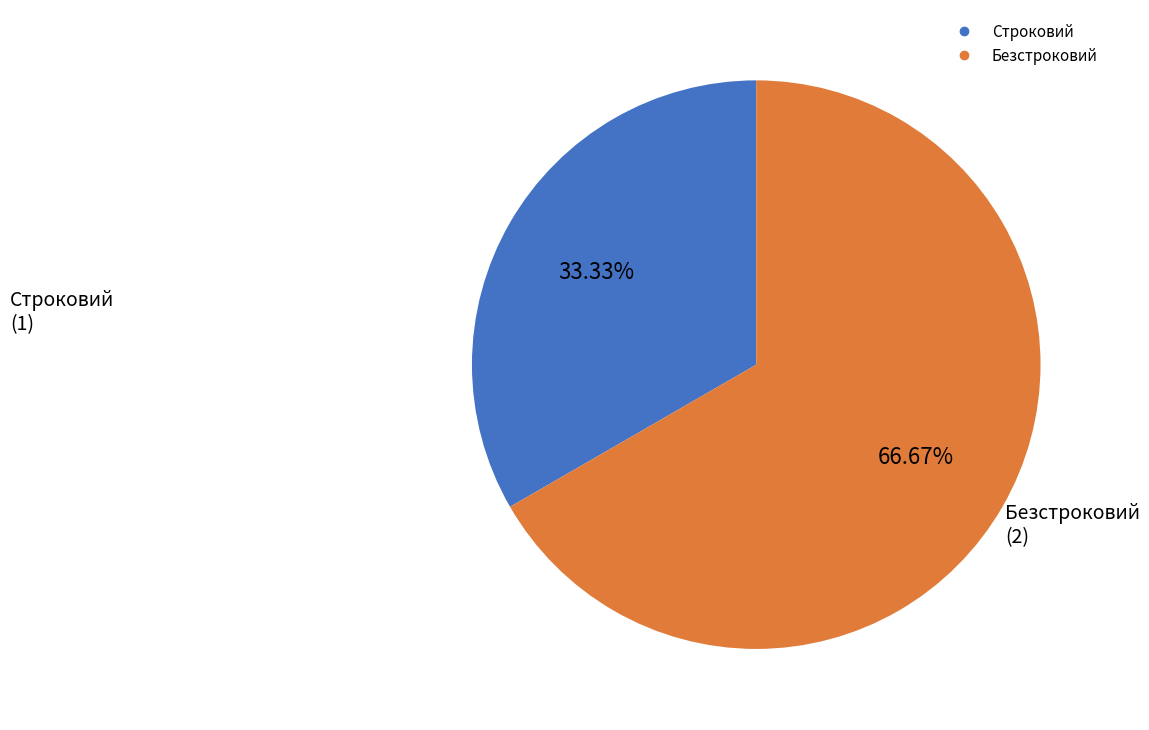

What percentage is the Безстроковий slice, to the nearest percent?

67%